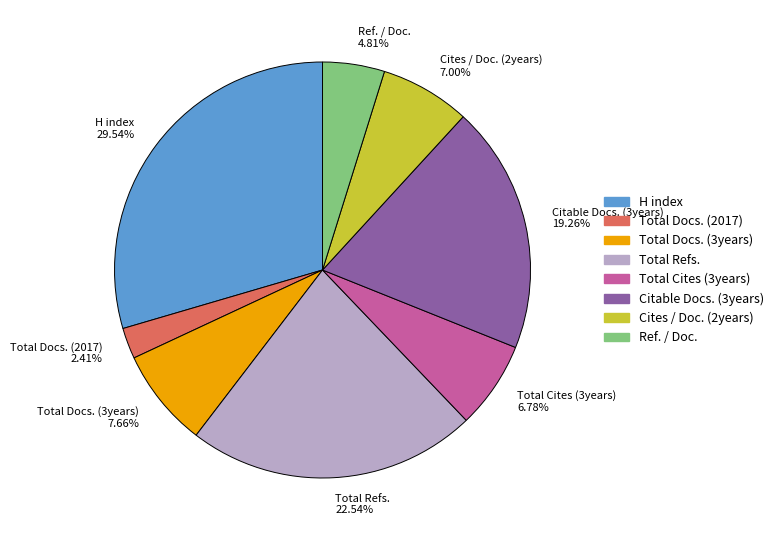

Which category has the biggest portion of the pie?

H index